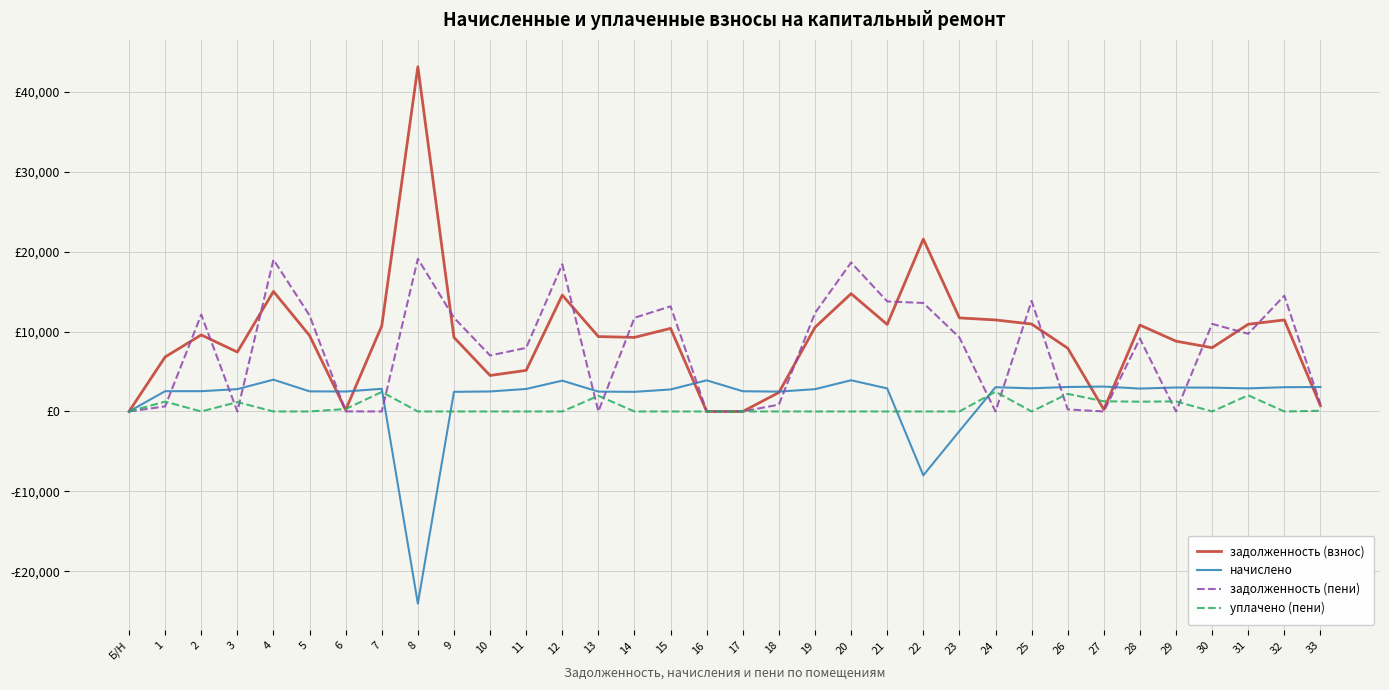

What are all the series names shown in the legend?

задолженность (взнос), начислено, задолженность (пени), уплачено (пени)